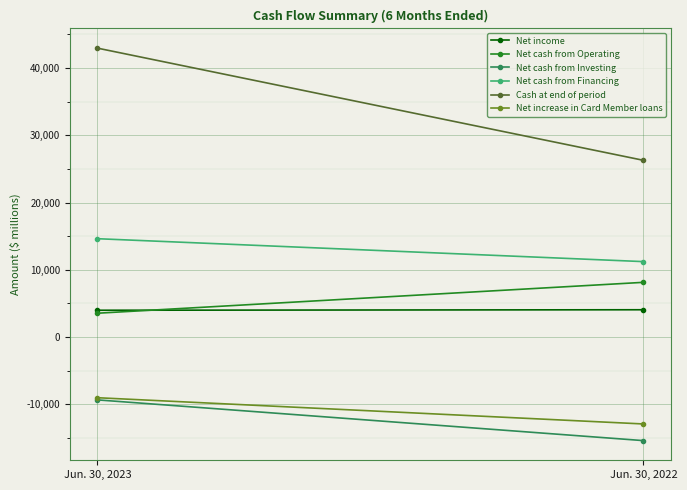

What is the maximum value shown in the chart?

42958